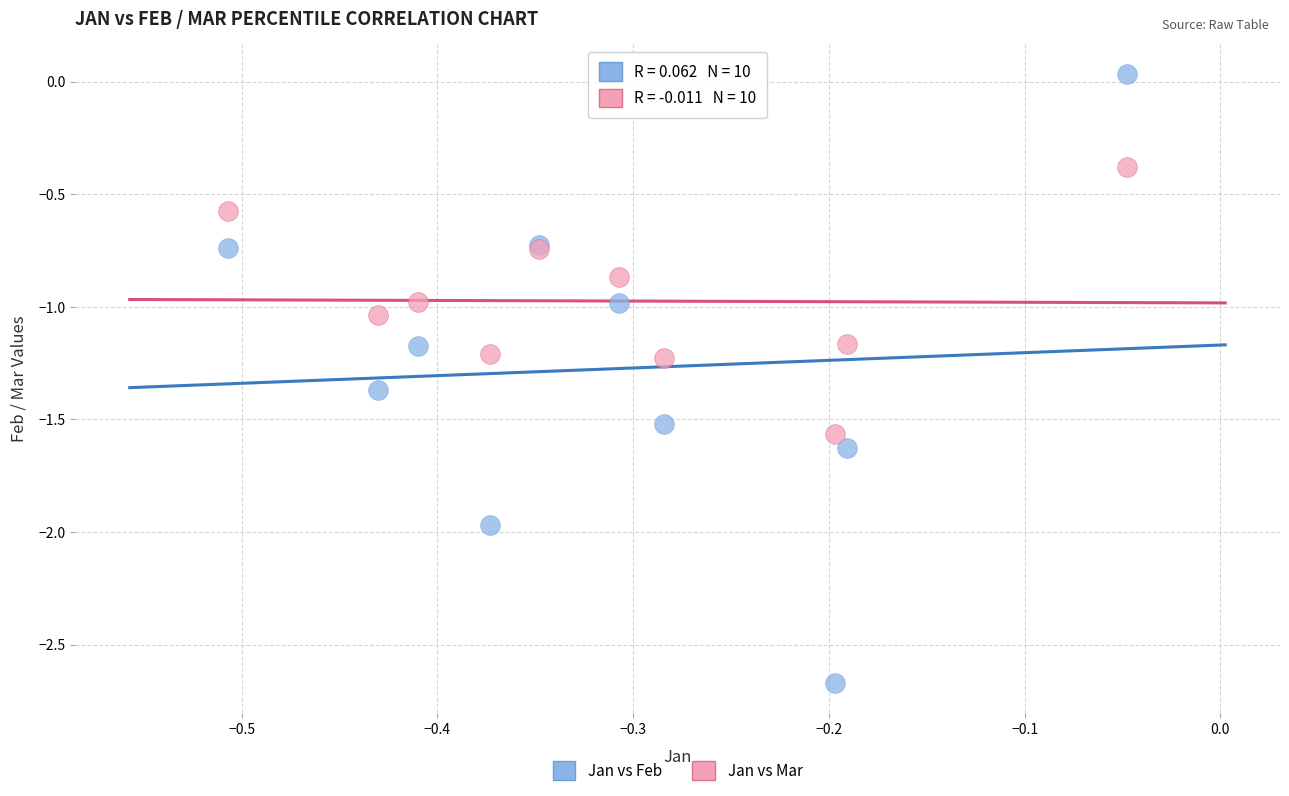

Which series contains the highest Y value?

Jan vs Feb